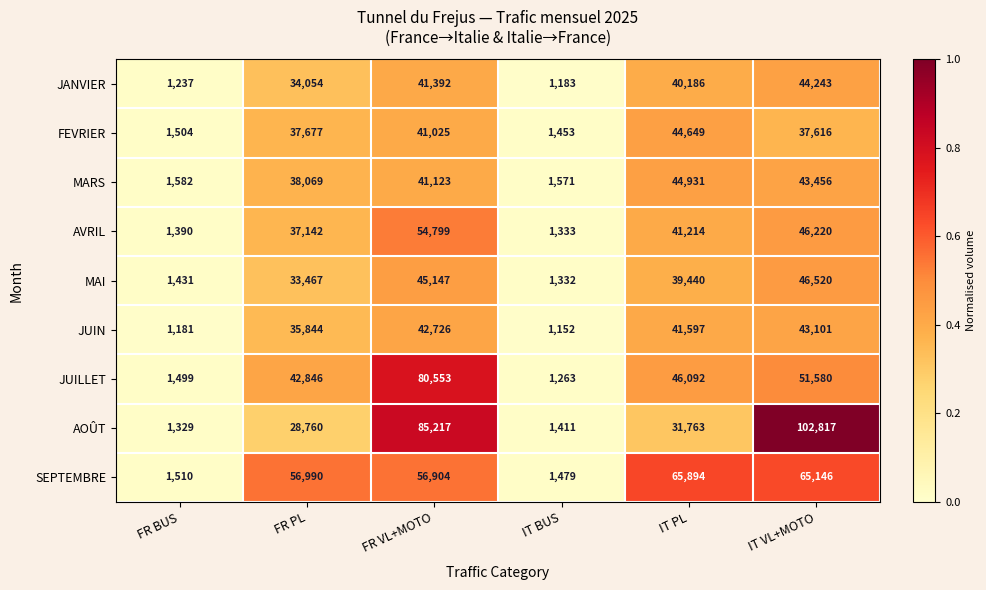

Which series has the largest total across all categories?

AOÛT